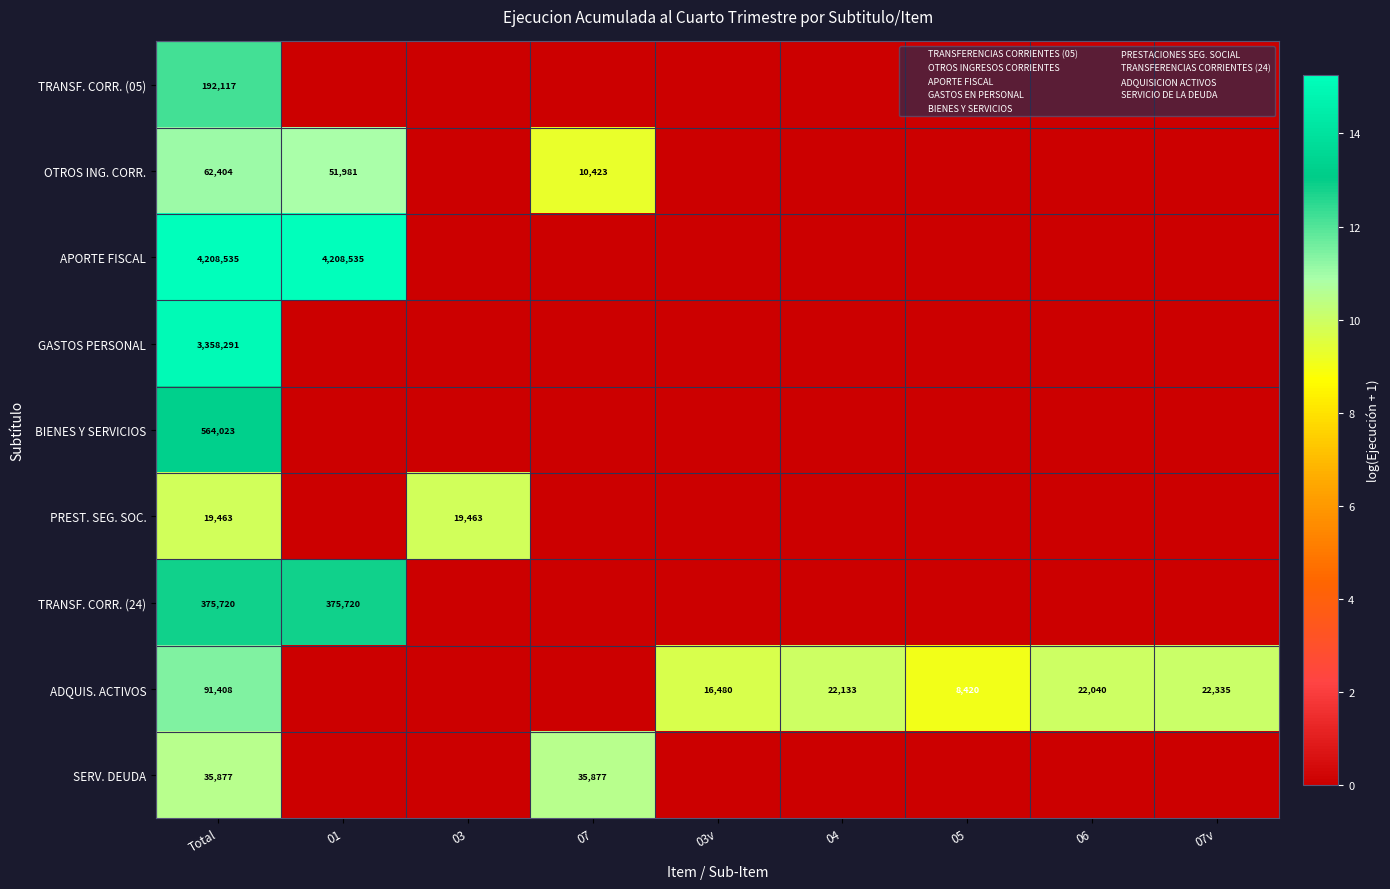

What is the difference between the maximum and second lowest values in the OTROS ING. CORR. series?

11.0